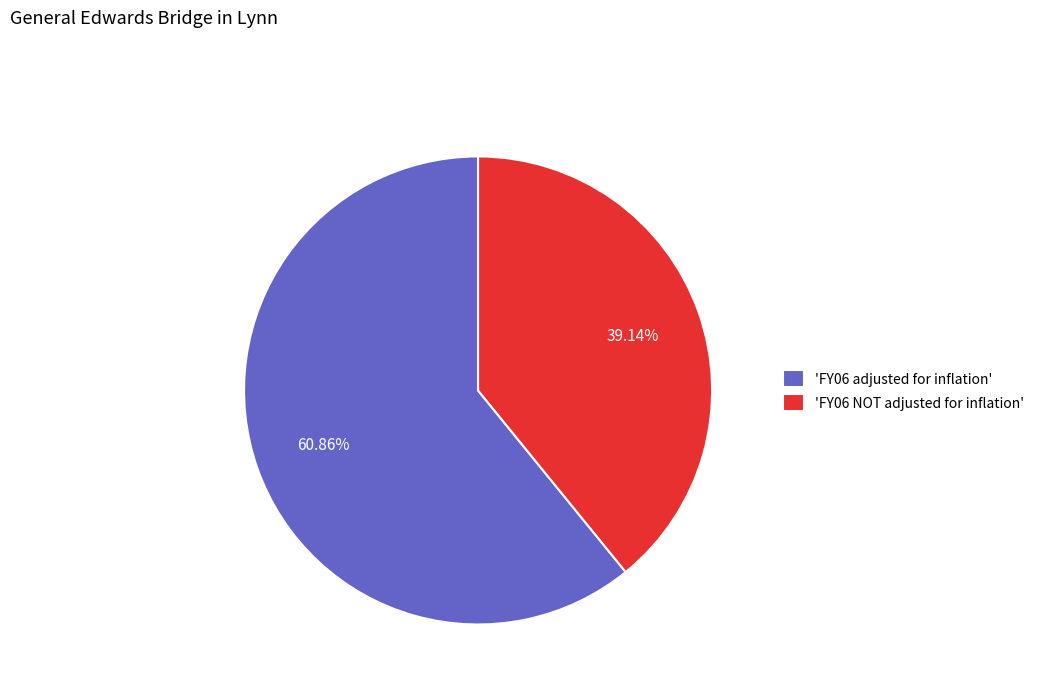

Which category has the biggest portion of the pie?

'FY06 adjusted for inflation'